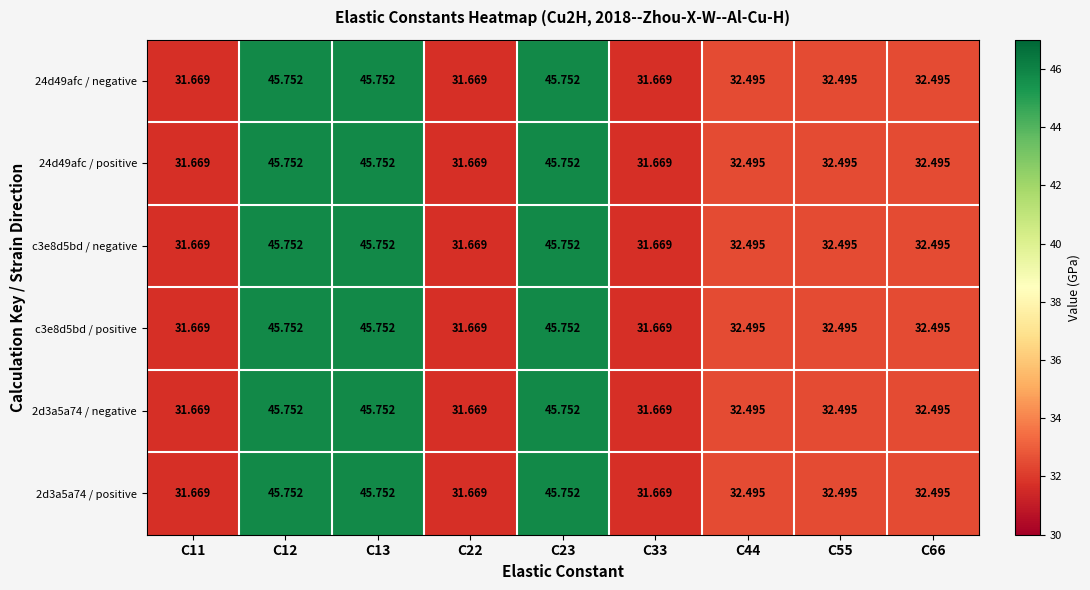

How many data points in 24d49afc / negative are above 32?

6